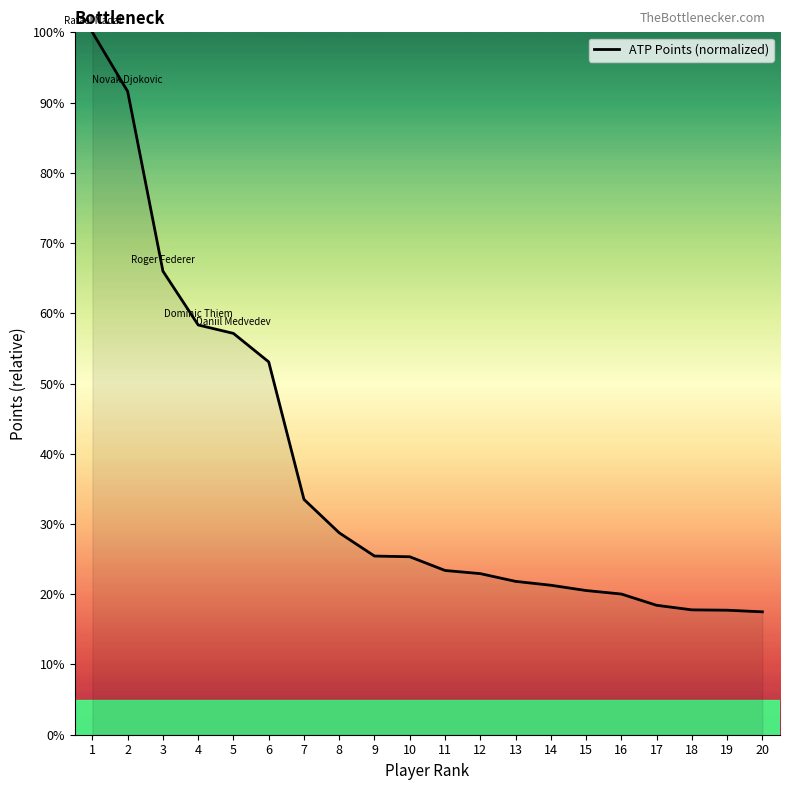

What is the greatest value displayed?

100.0